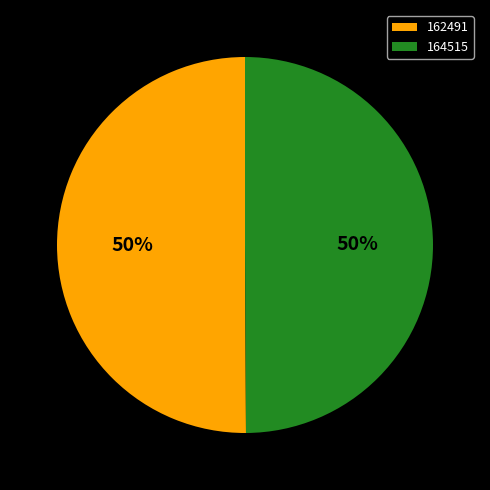

True or false: 164515 accounts for 56% of the total.

False